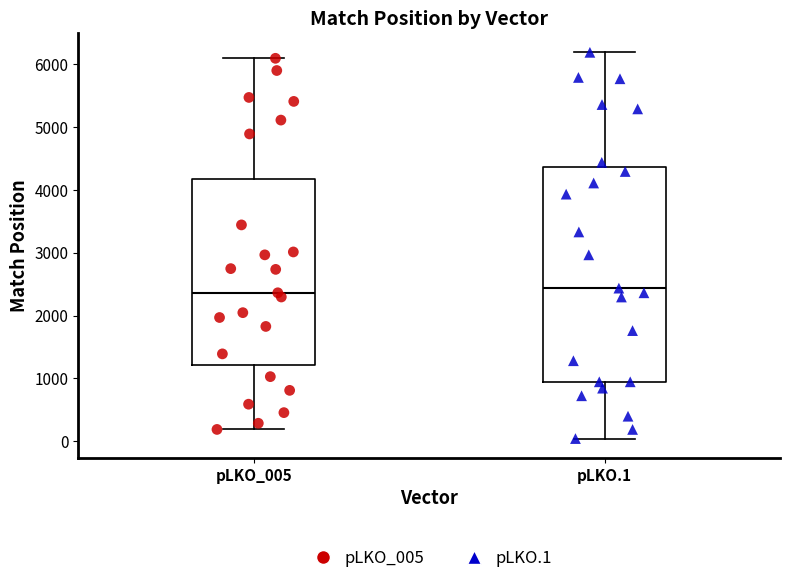

Reading left to right, transcribe this box plot: for each box, give where its median line is, the range the box spans, and where its two whiskers end, as read against the y-axis. The values are not printed on the chart, so give them approximately, as read against the axis.

pLKO_005: median 2400, box 1200 to 4200, whiskers 200 to 6100
pLKO.1: median 2400, box 900 to 4400, whiskers 0 to 6200